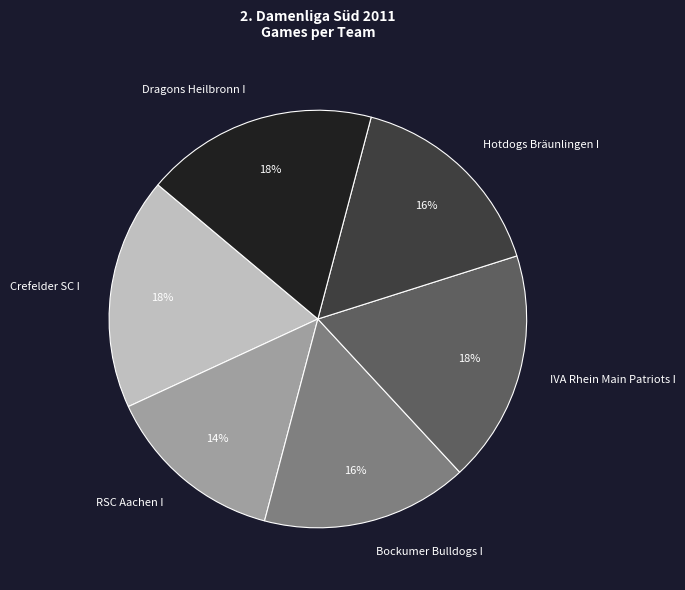

To the nearest percent, what is the average slice percentage?

17%